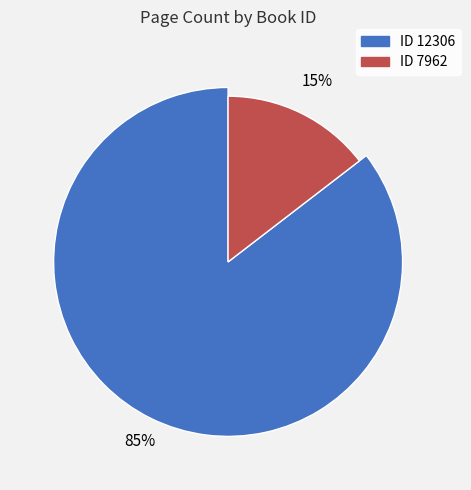

What is the smallest slice in the pie chart?

7962